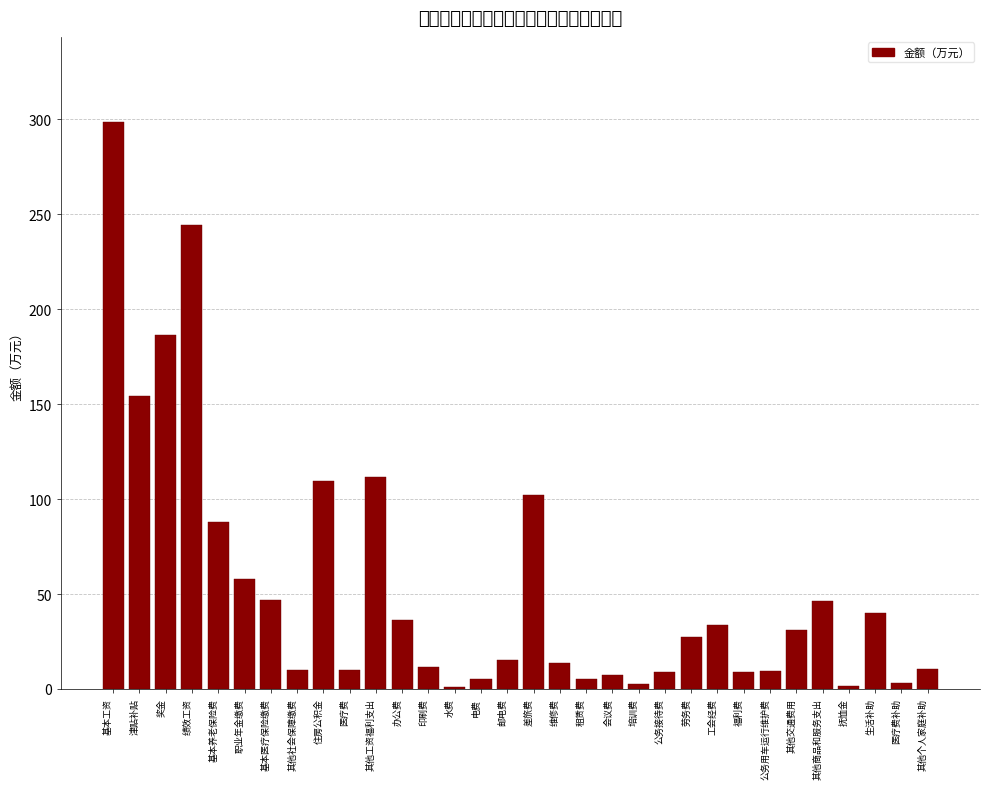

True or false: the data shows 7.7 at 其他交通费用.

False